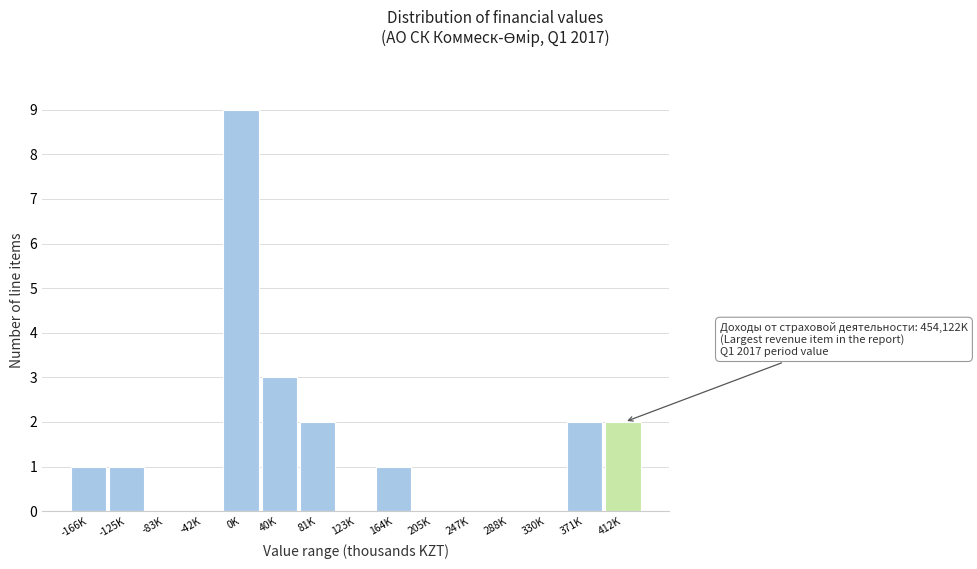

Reading left to right, transcribe all the data shown in this chart.

-166K=1	-125K=1	-83K=0	-42K=0	0K=9	40K=3	81K=2	123K=0	164K=1	205K=0	247K=0	288K=0	330K=0	371K=2	412K=2